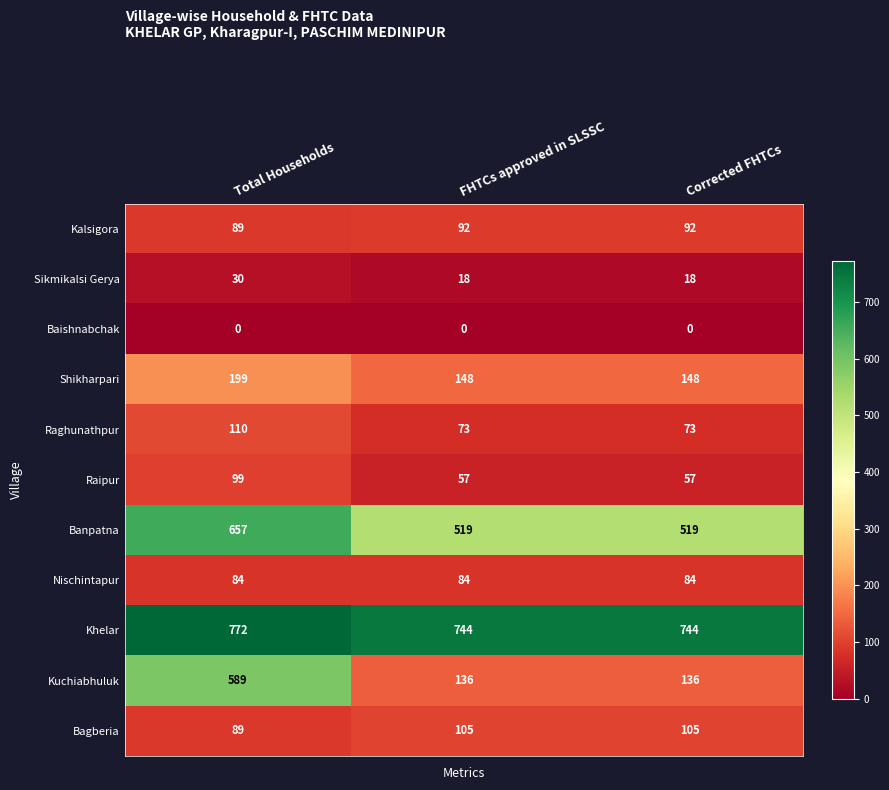

Which series has the largest total across all categories?

Khelar